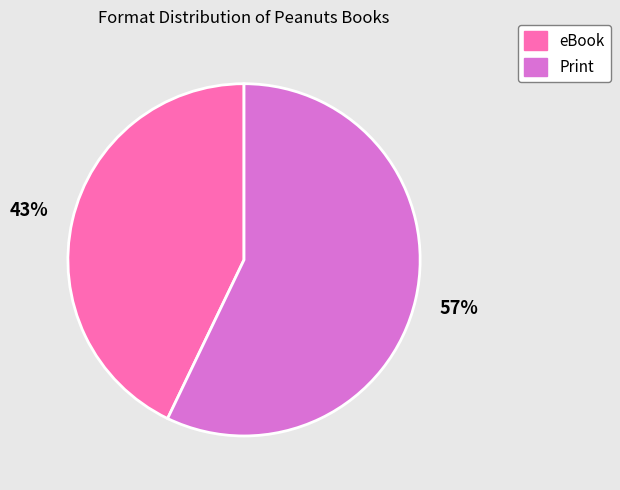

Does any single category account for the majority?

Yes